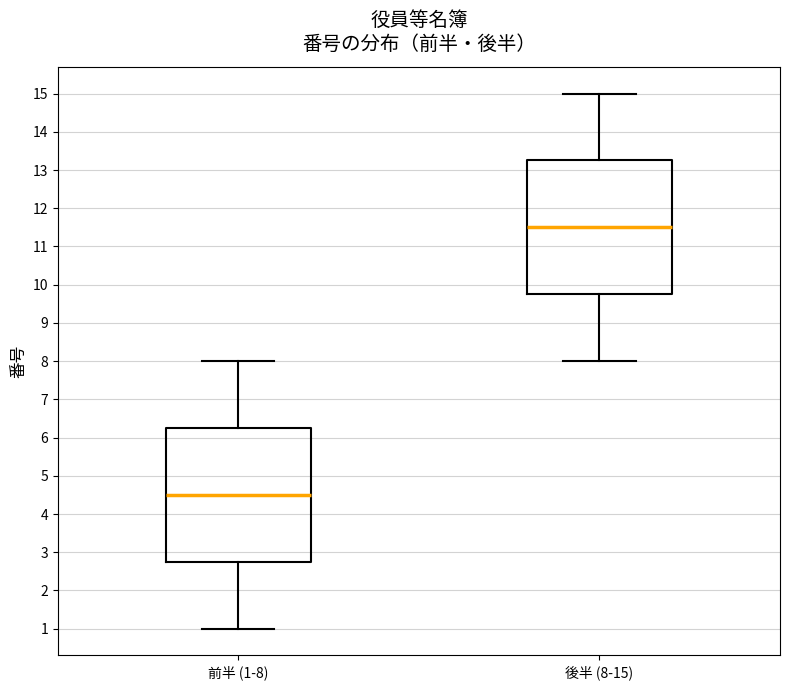

Which box has the highest median line?

後半 (8-15)